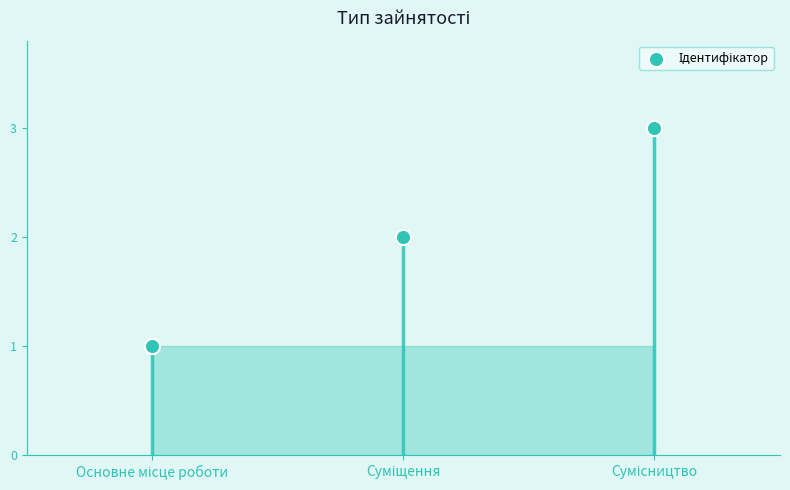

Which has a higher value, Основне місце роботи or Суміщення?

Суміщення